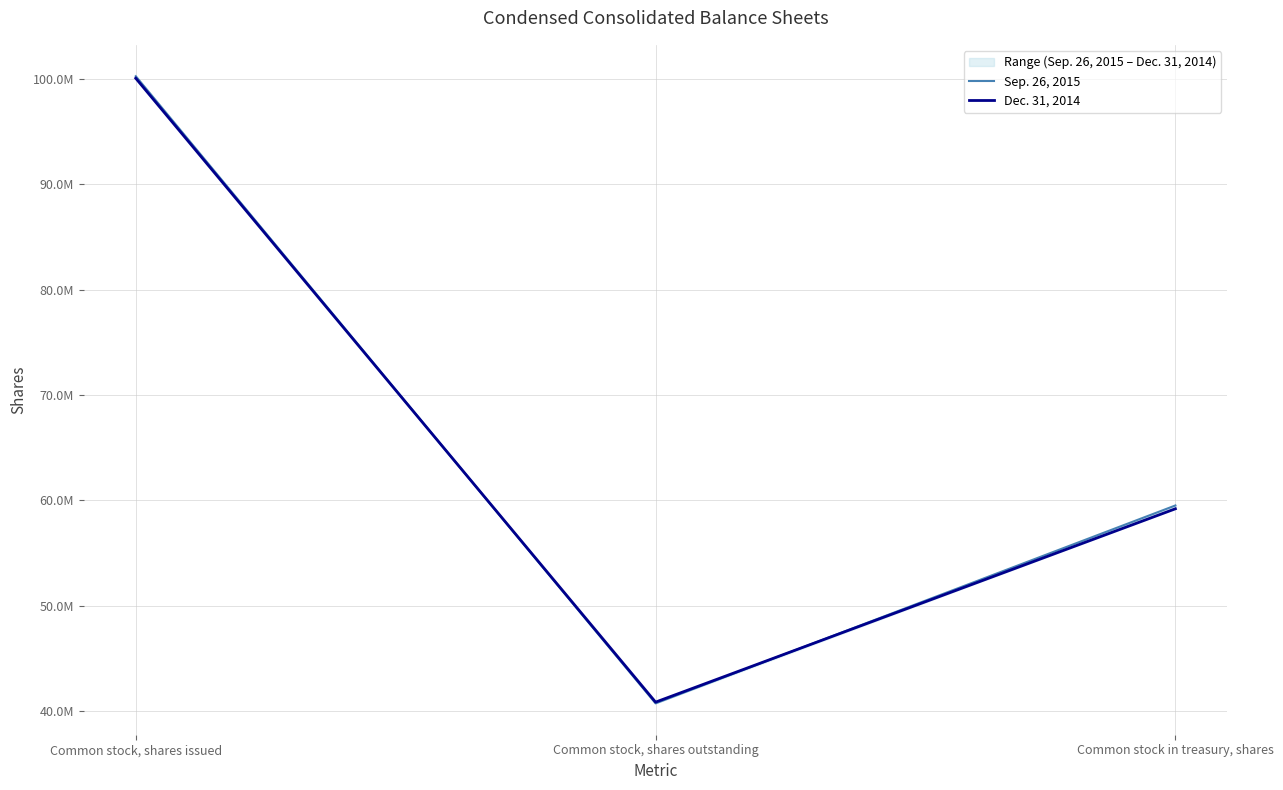

Which series changed the most between Common stock, shares issued and Common stock, shares outstanding?

Sep. 26, 2015